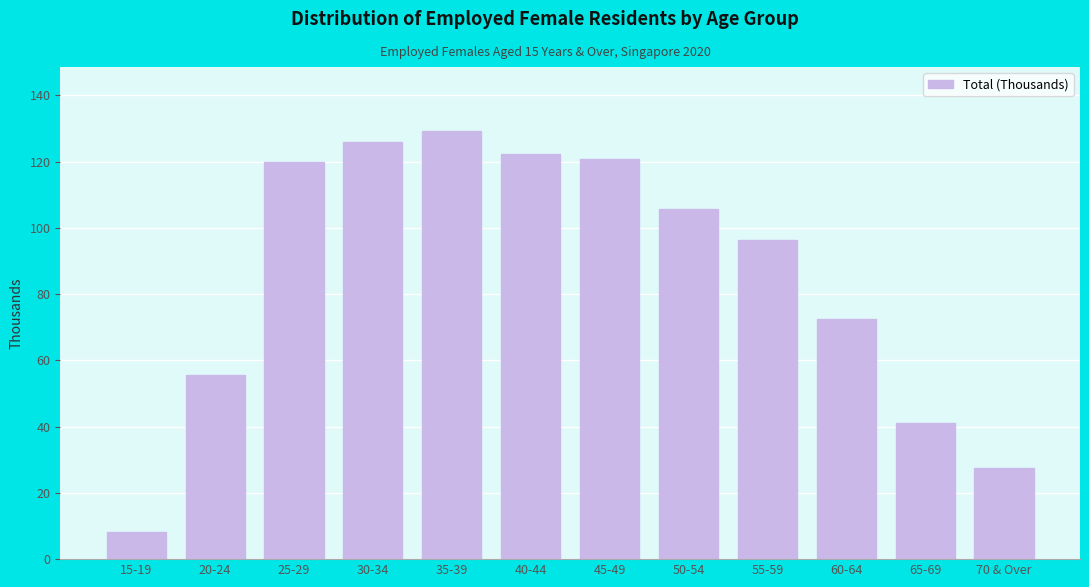

Reading left to right, list all the values displayed in this chart.

8.2	55.5	119.8	125.8	129.2	122.3	120.7	105.7	96.2	72.4	41.2	27.6